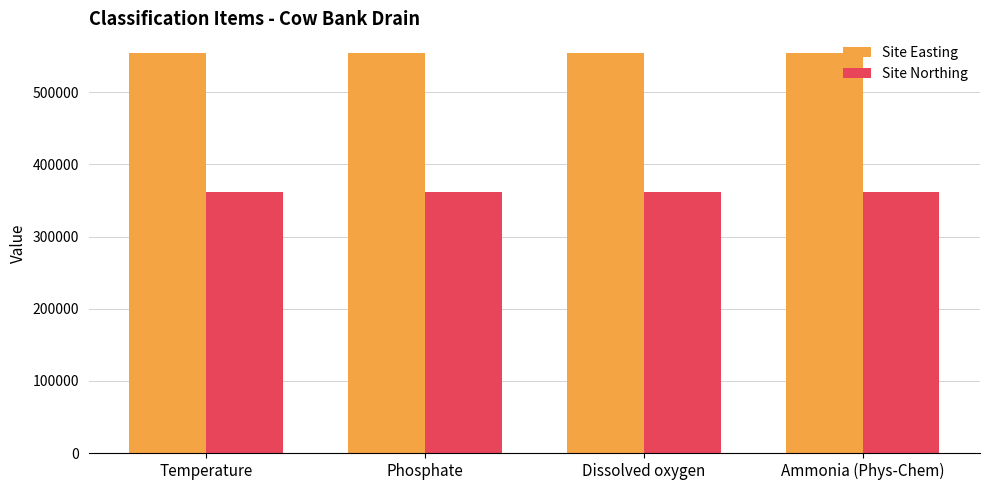

What is the label of the 2nd bar from the right?

Dissolved oxygen